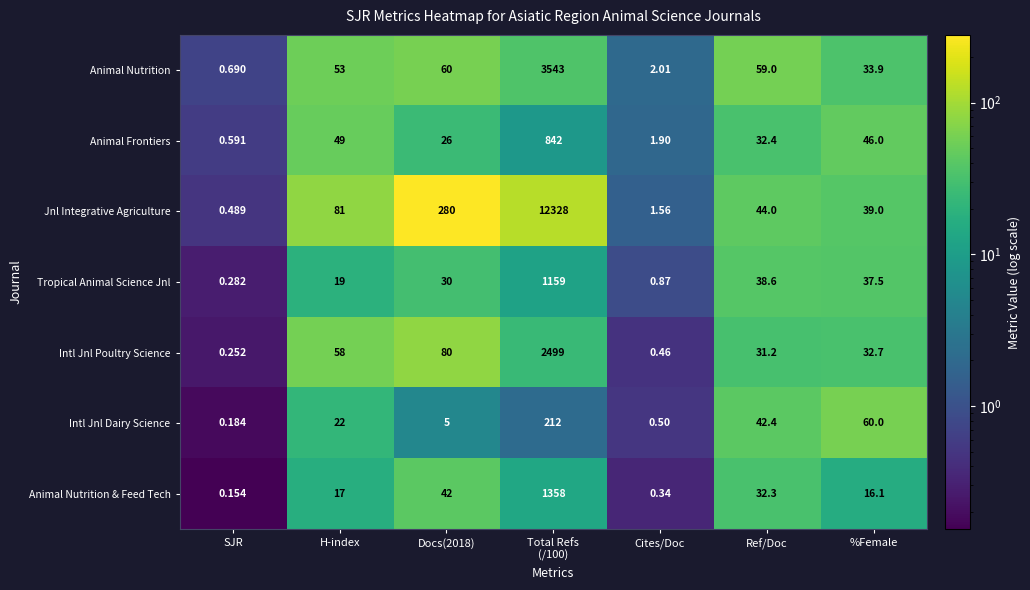

What is the spread (max minus min) of values at Total Refs
(/100)?

12116.0